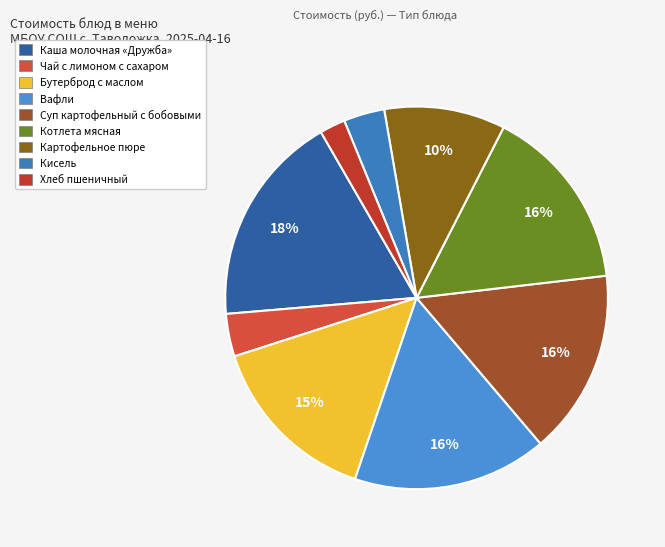

True or false: Чай с лимоном с сахаром accounts for 1% of the total.

False